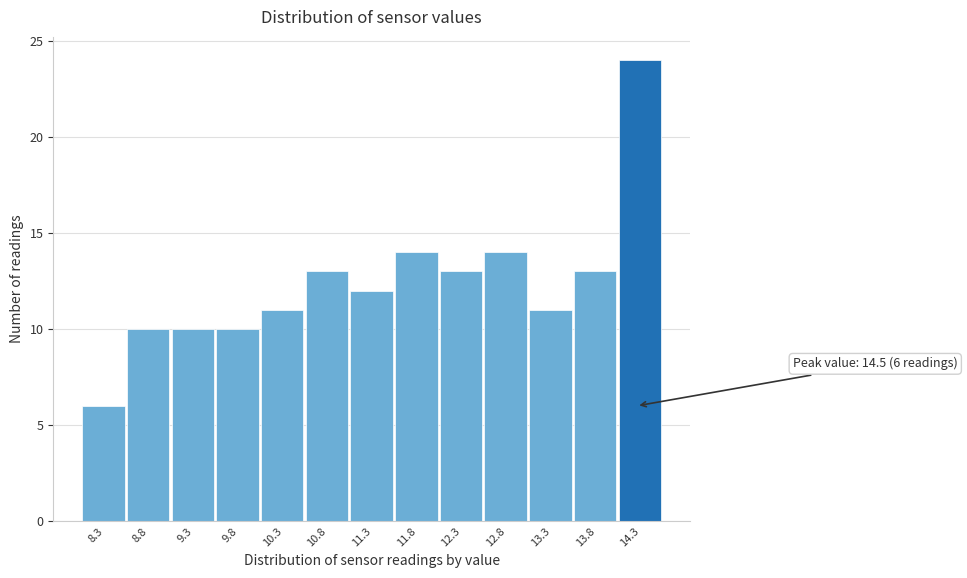

Over which range of the x-axis is the bar tallest?

14.05 to 14.55